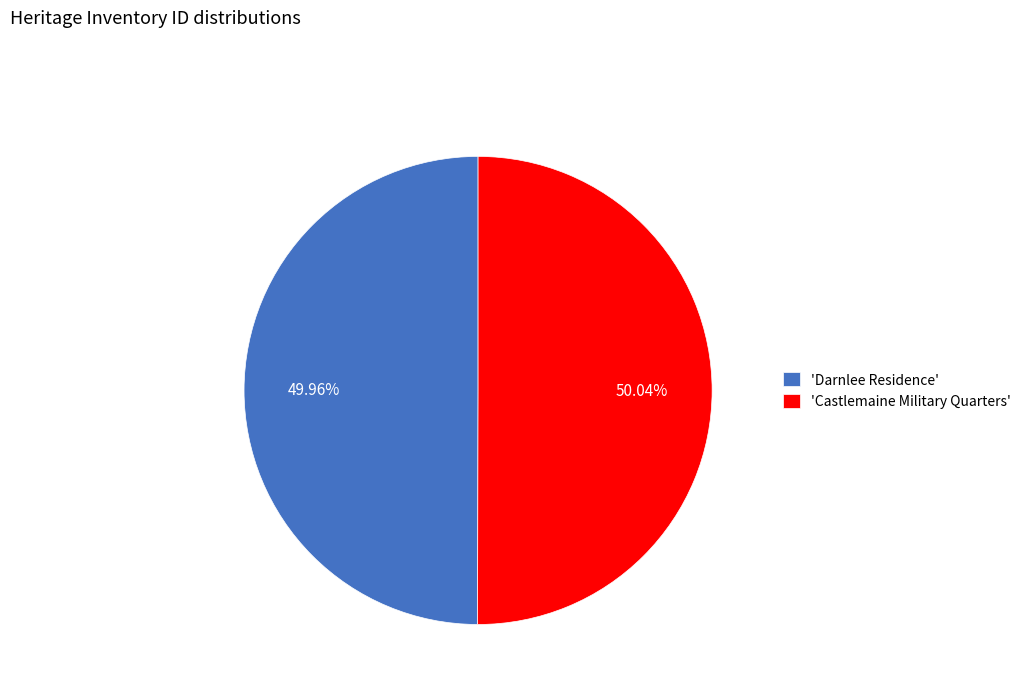

Approximately how many times larger is the value at 'Darnlee Residence' compared to 'Castlemaine Military Quarters'?

1.0